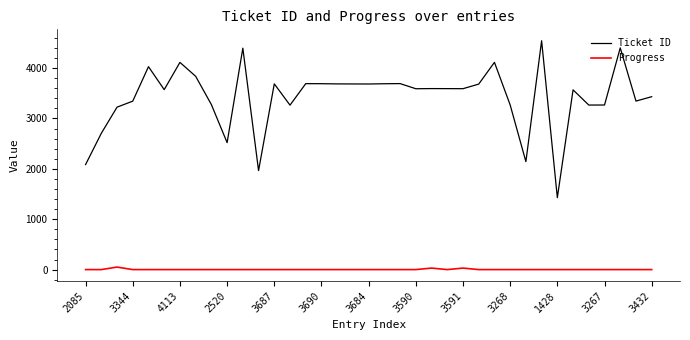

True or false: Progress and Ticket ID cross at least once.

False